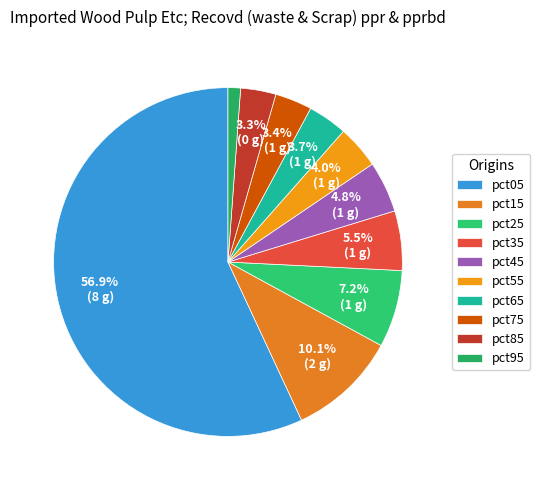

How many segments does this pie chart have?

10